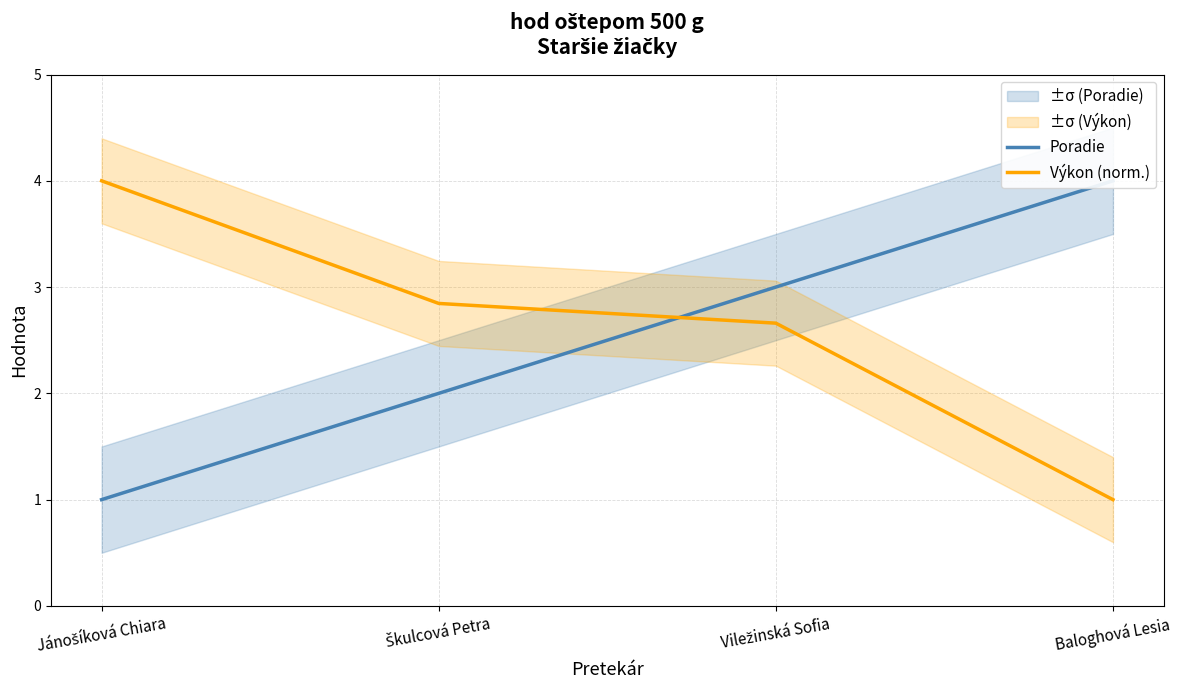

At Baloghová Lesia, list the series in order from largest to smallest.

Poradie, Výkon (norm.)